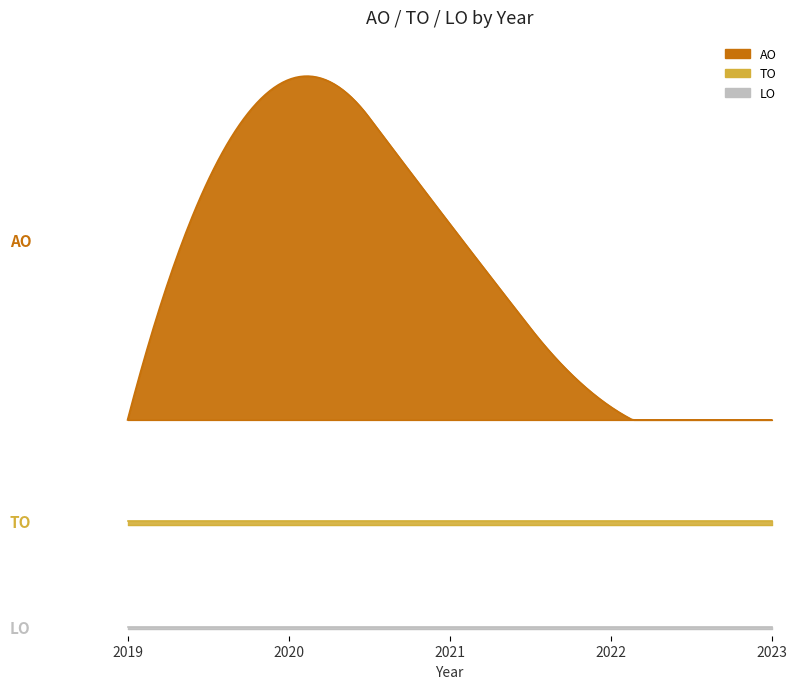

How many categories are shown in the chart?

5